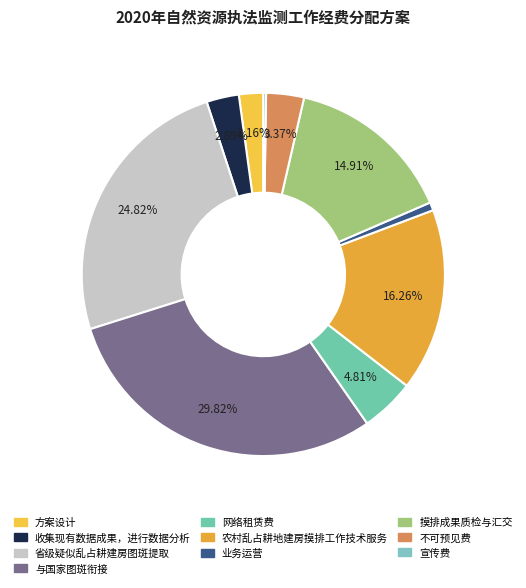

Does 网络租赁费 represent more than half of the total?

No